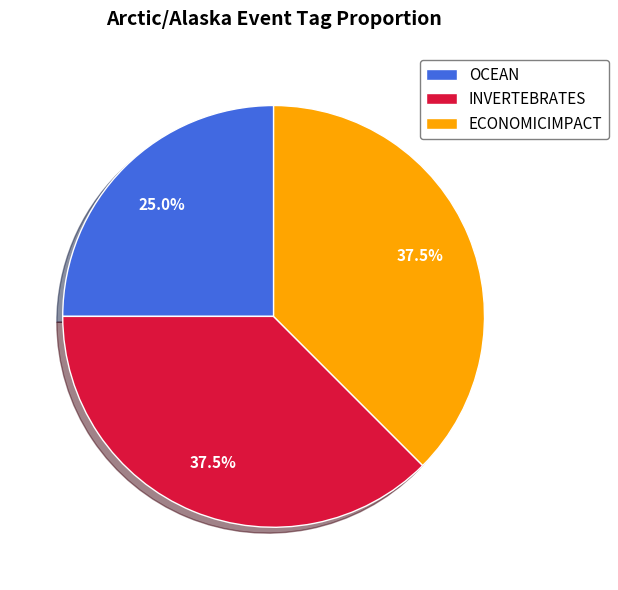

How many segments does this pie chart have?

3